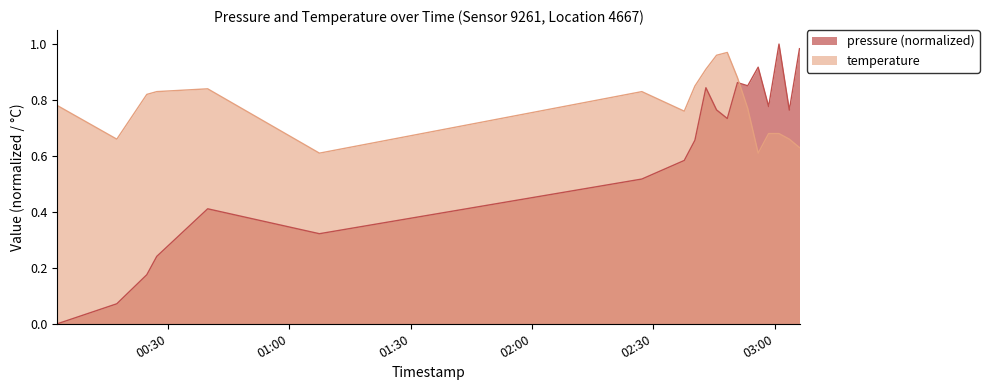

What is the label of the 10th point from the left?

2023-01-29T02:42:59